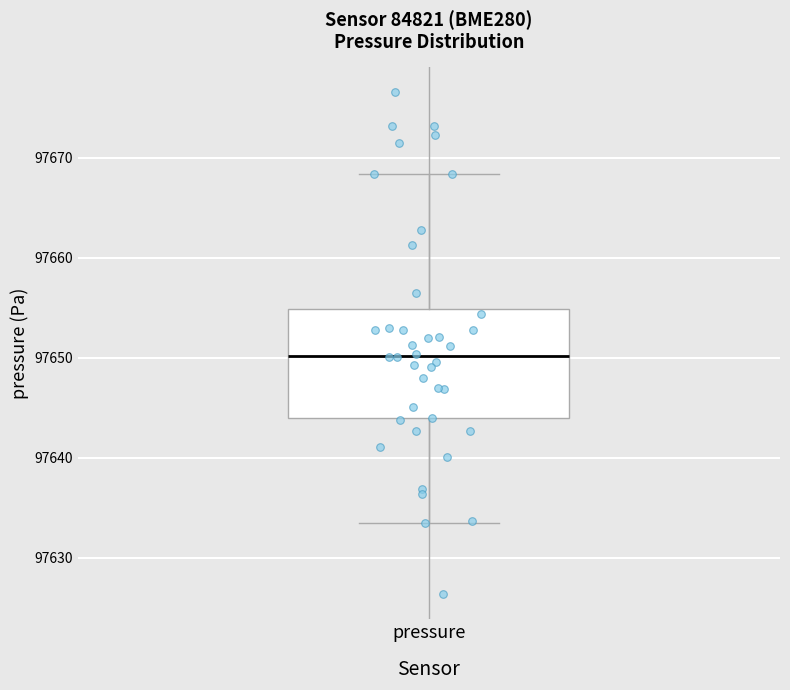

Where does the median line of the box for pressure sit on the y-axis? The values are not printed on the chart, so give them approximately, as read against the axis.

97650